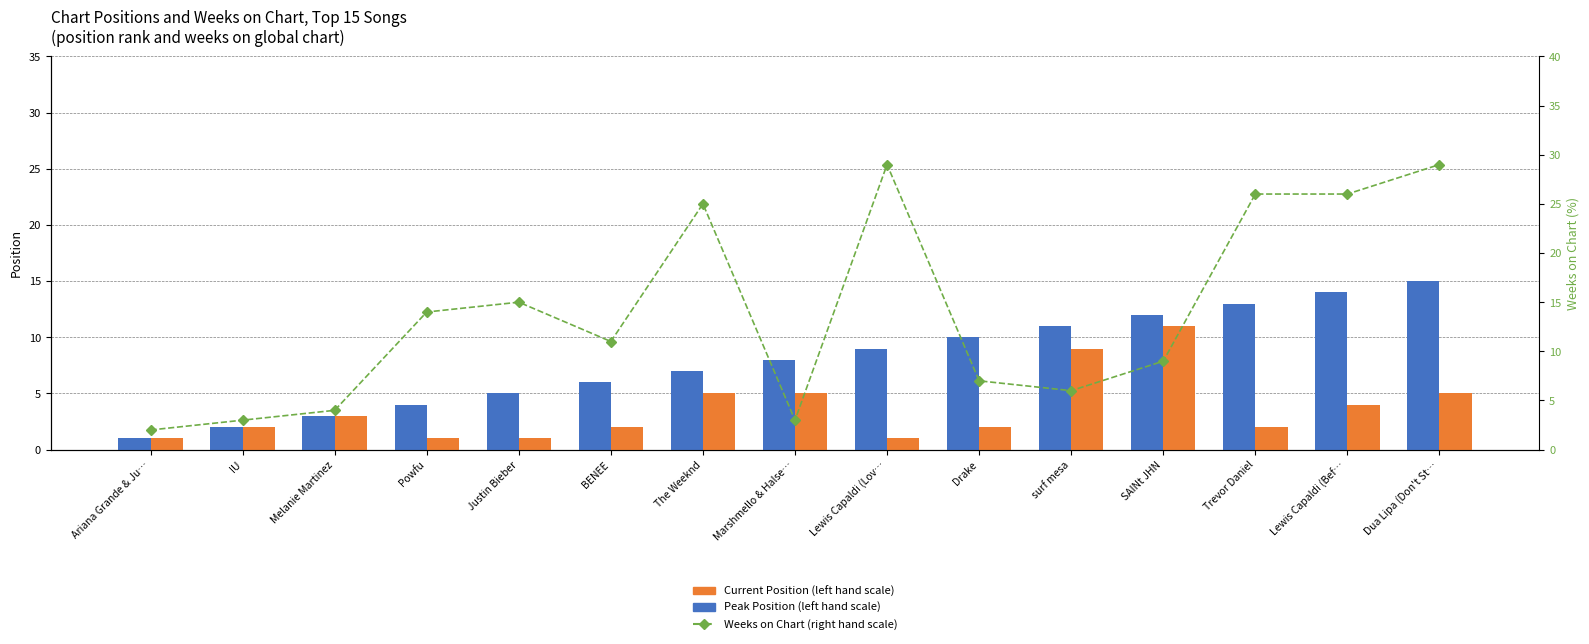

Count the Peak Position (left hand scale) values in the range 1 to 5.

13